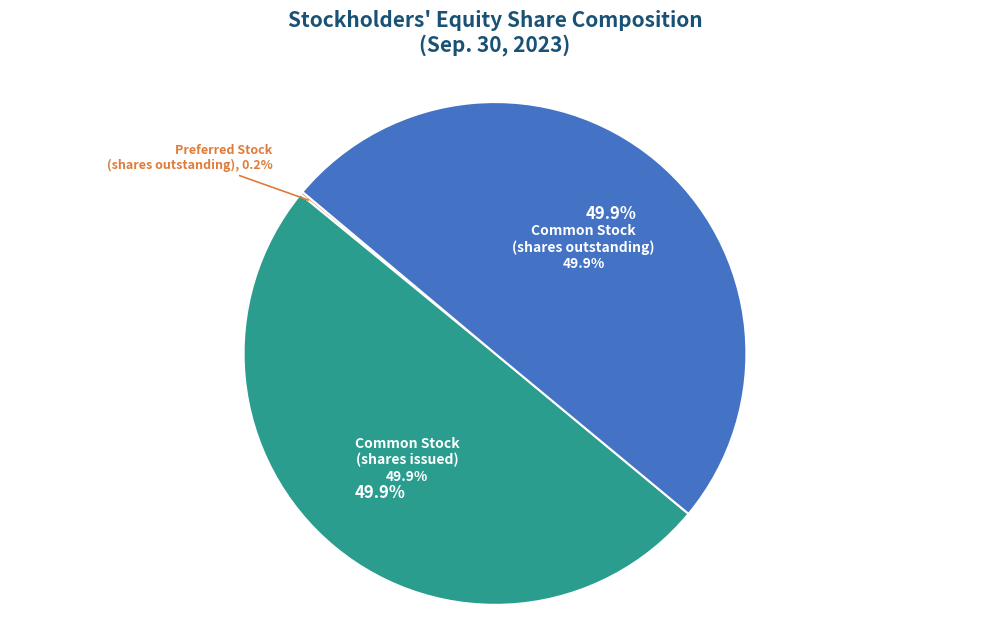

What percentage do Common stock, shares issued and Common stock, shares outstanding together represent?

99.8%